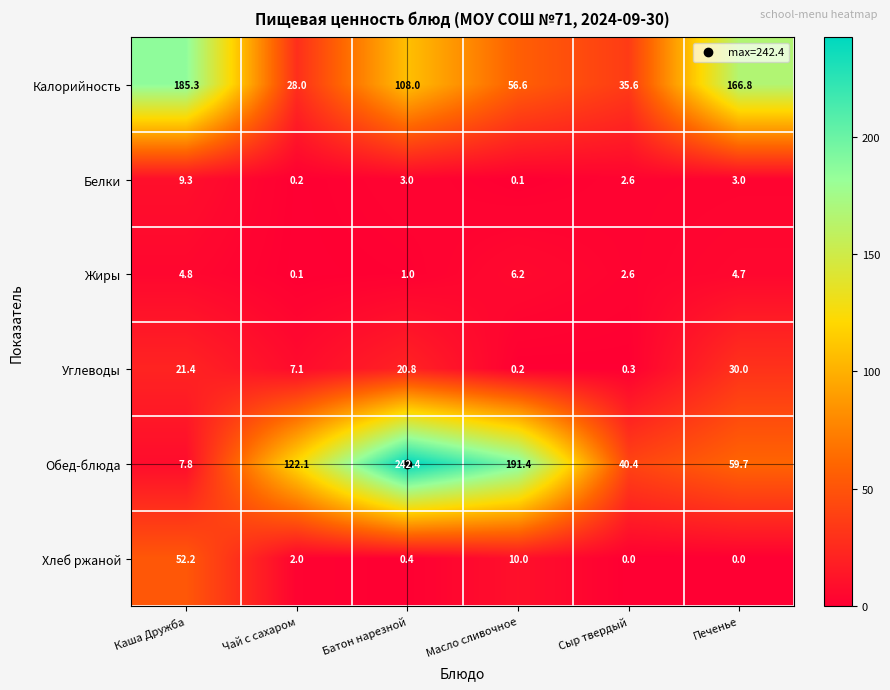

At which category is the sum across all series the highest?

Батон нарезной